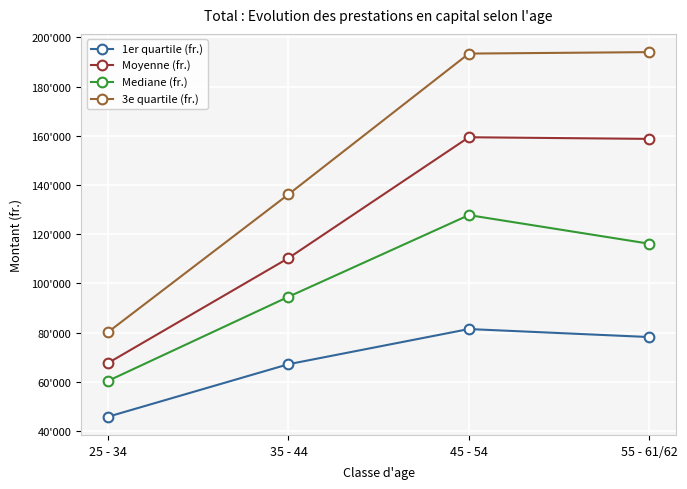

What are all the series names shown in the legend?

1er quartile (fr.), Moyenne (fr.), Mediane (fr.), 3e quartile (fr.)